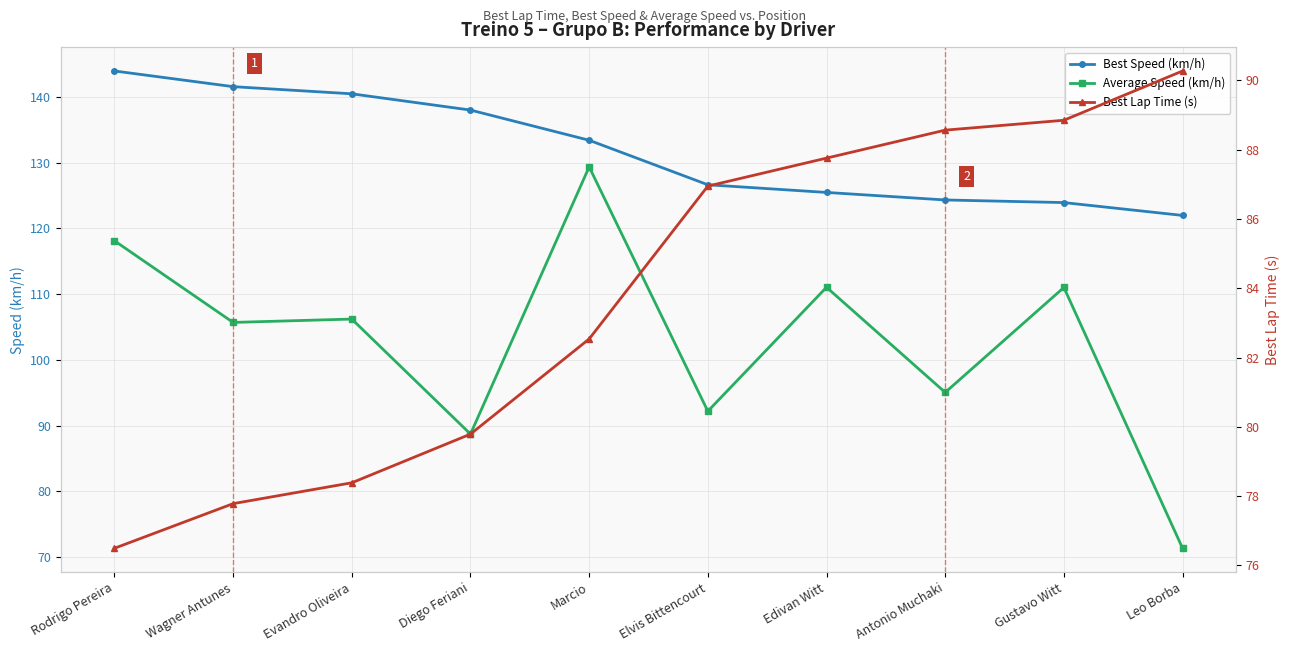

True or false: Average Speed (km/h) has a value of 105.7 at Wagner Antunes.

True